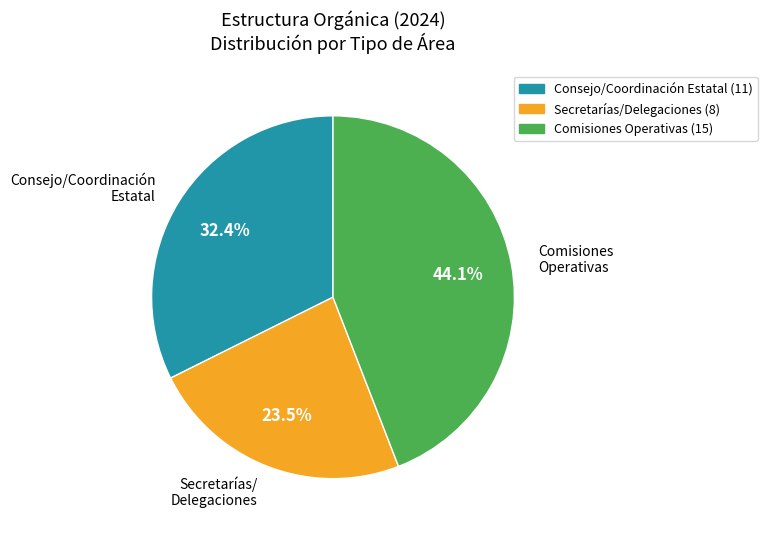

Which category has the biggest portion of the pie?

Comisiones Operativas